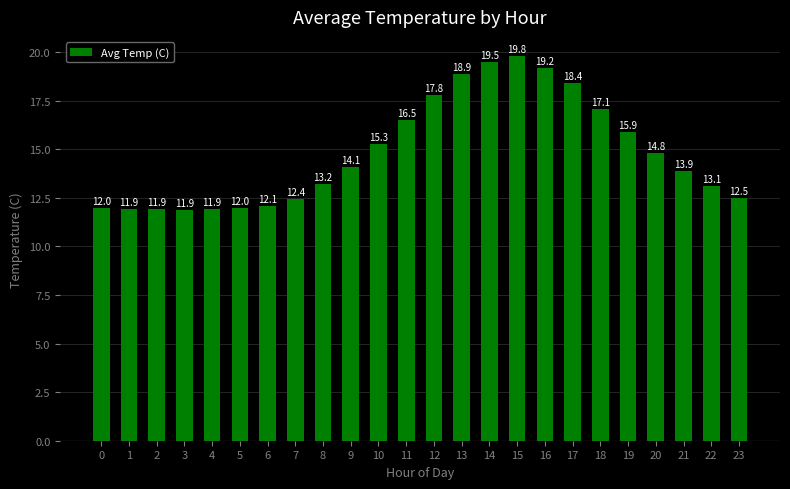

At which category does the chart reach its peak across all series?

15